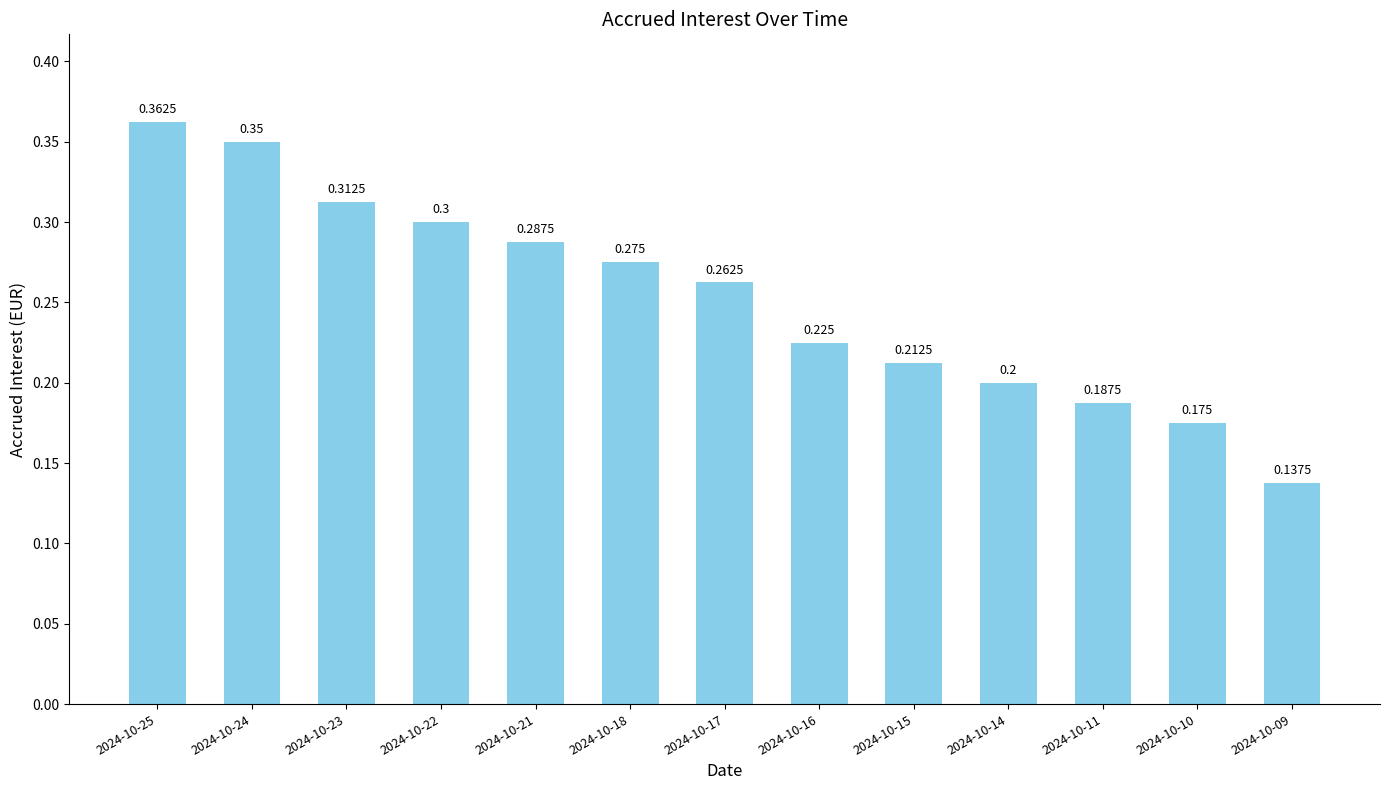

Between 2024-10-15 and 2024-10-25, which is larger?

2024-10-25